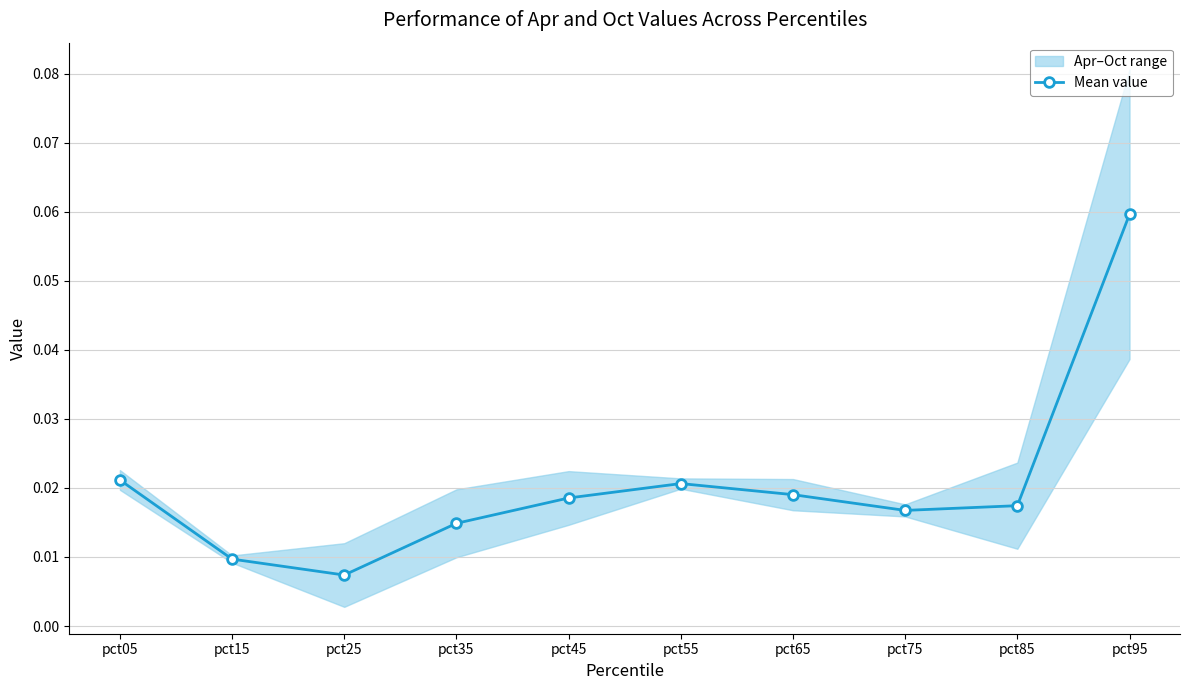

Rank the categories by value from lowest to highest.

pct25, pct15, pct35, pct75, pct85, pct45, pct65, pct55, pct05, pct95